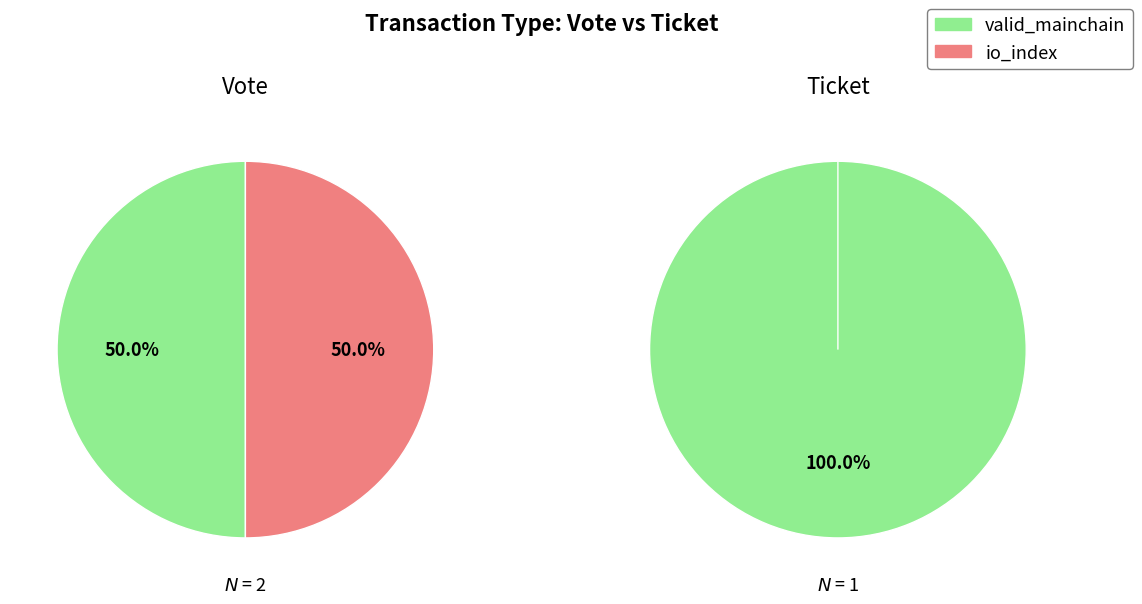

True or false: io_index accounts for 50% of the total.

True